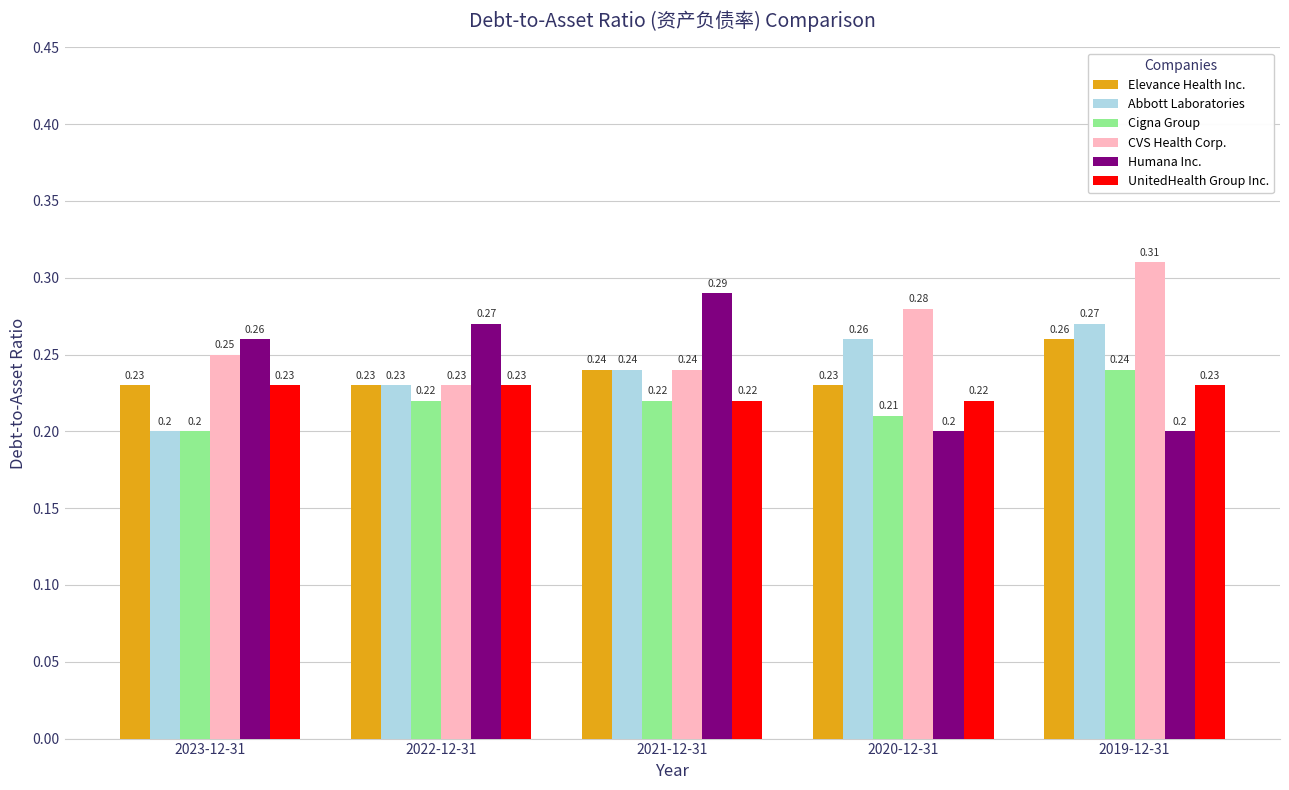

Count the CVS Health Corp. values in the range 0 to 1.

5